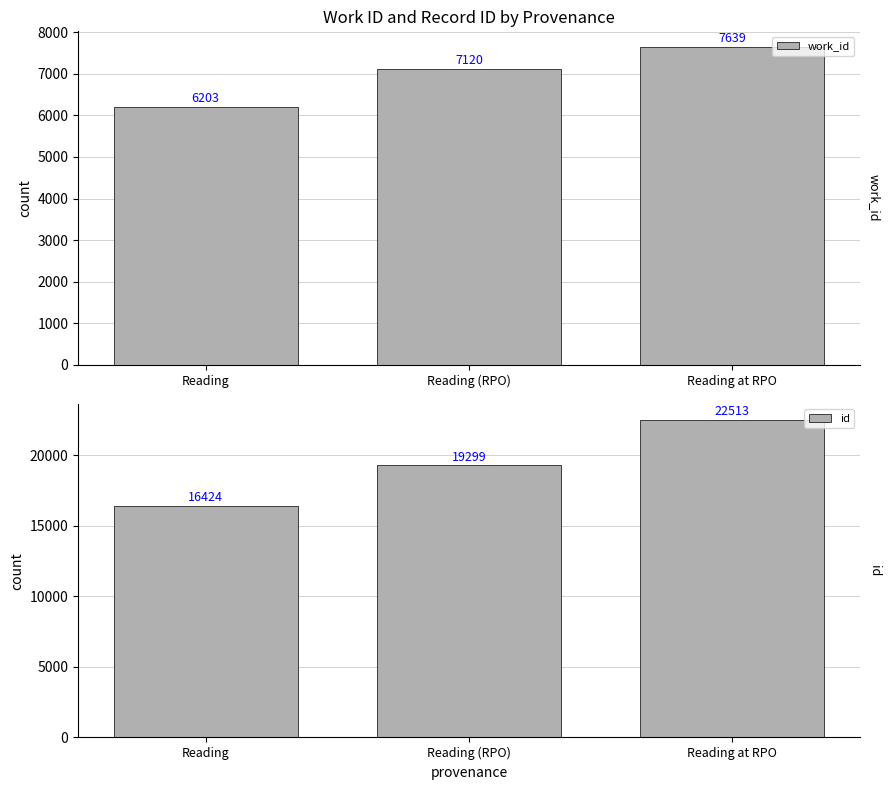

Which label corresponds to the smallest value in the chart?

Reading